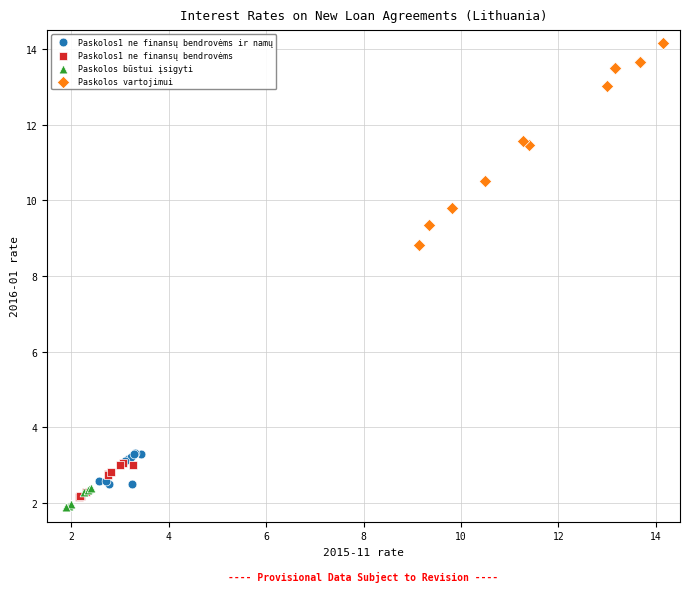

Which series has the largest Y range (max minus min)?

Paskolos vartojimui